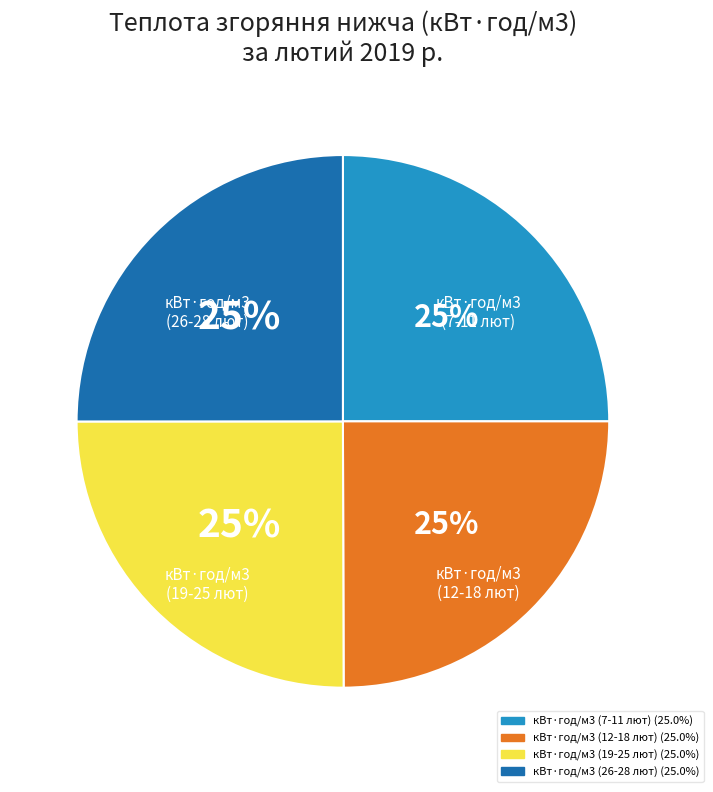

Does any single category account for the majority?

No